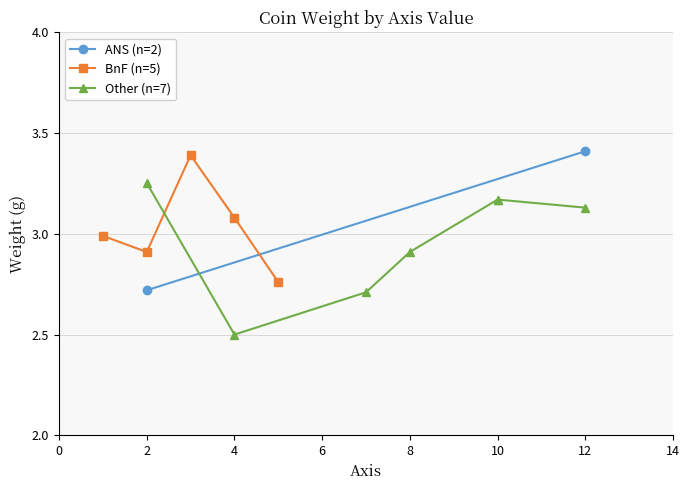

What is the highest value of the BnF (n=5) series?

3.4